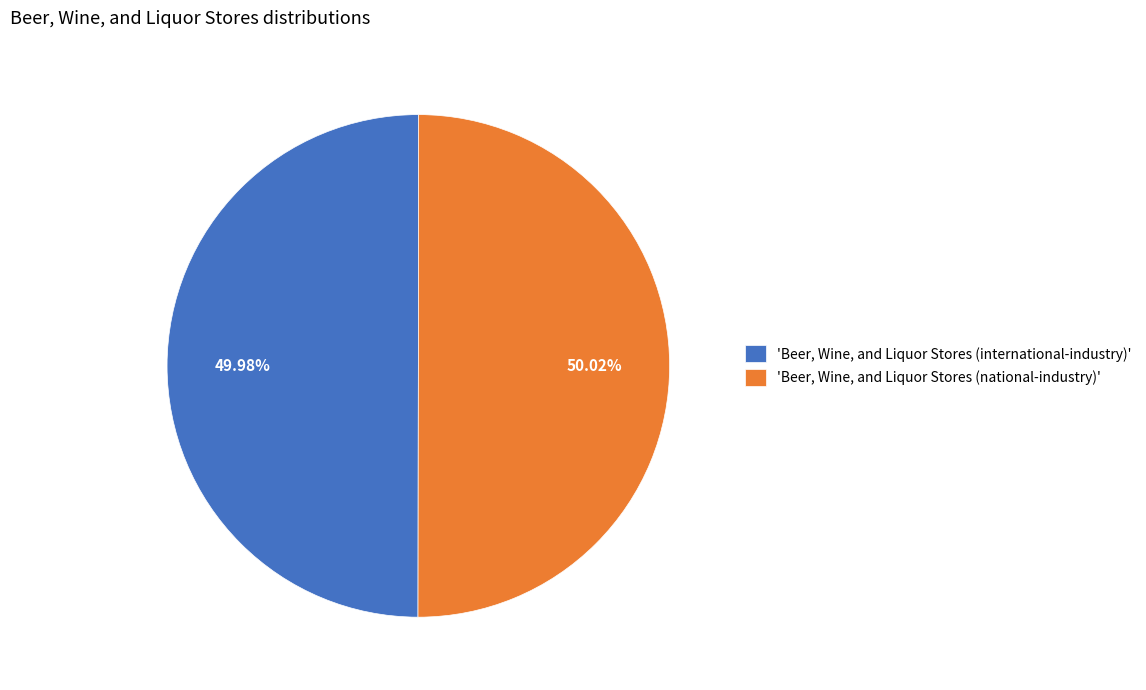

Rank the categories by value from highest to lowest.

'Beer, Wine, and Liquor Stores (national-industry)', 'Beer, Wine, and Liquor Stores (international-industry)'